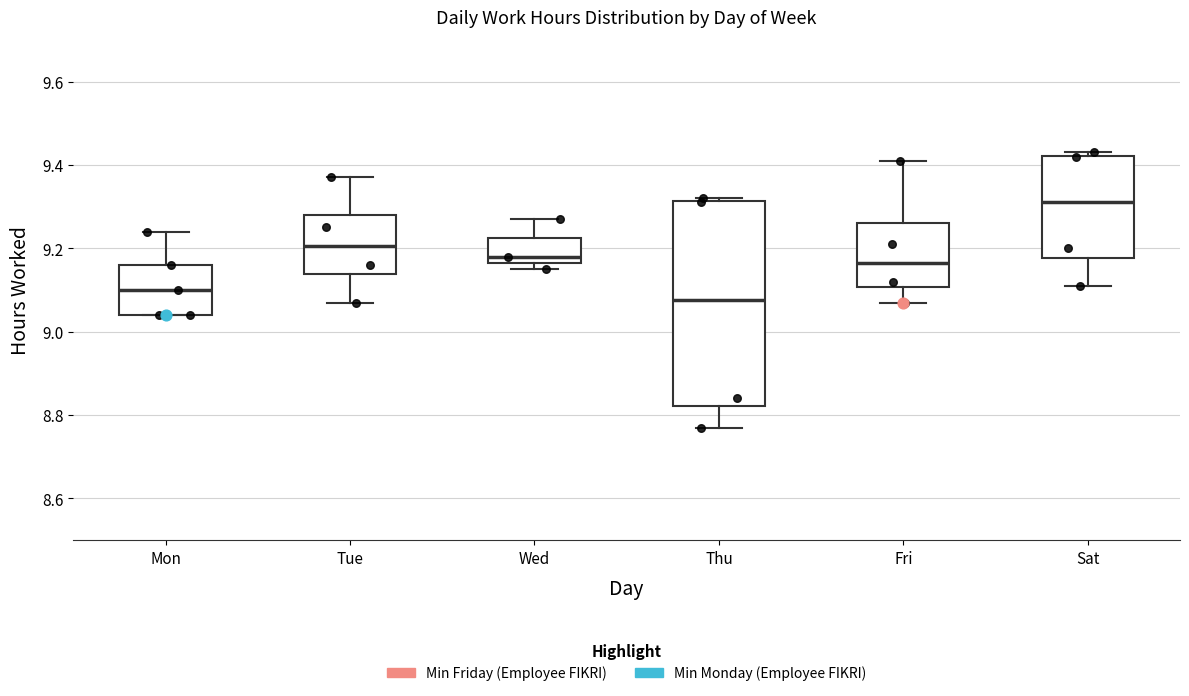

Which box's median line is the highest?

Sat